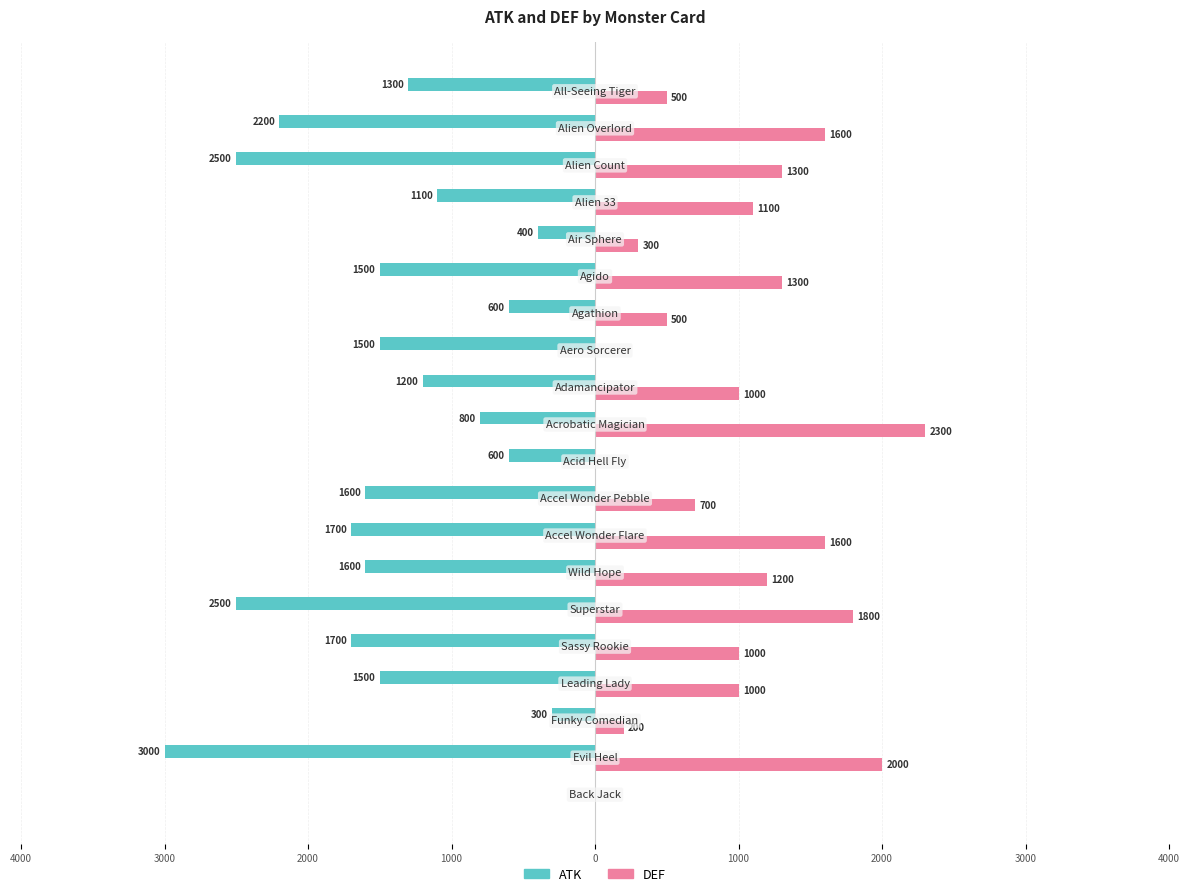

What is the value of the DEF bar at the 17th from the left?

1100